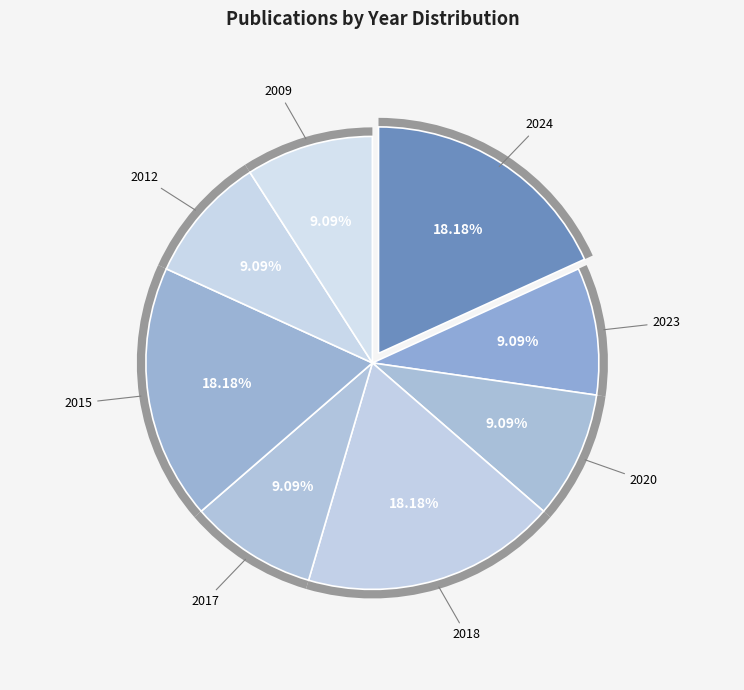

The 2017 slice represents 1% of the pie. True or false?

False